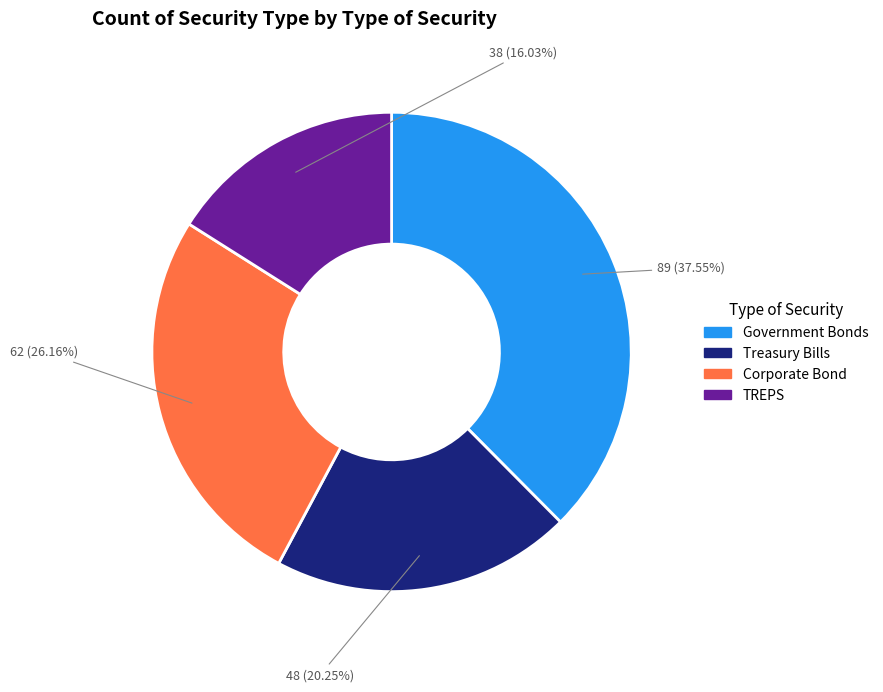

Do Corporate Bond and Treasury Bills together represent more than half of the pie?

No